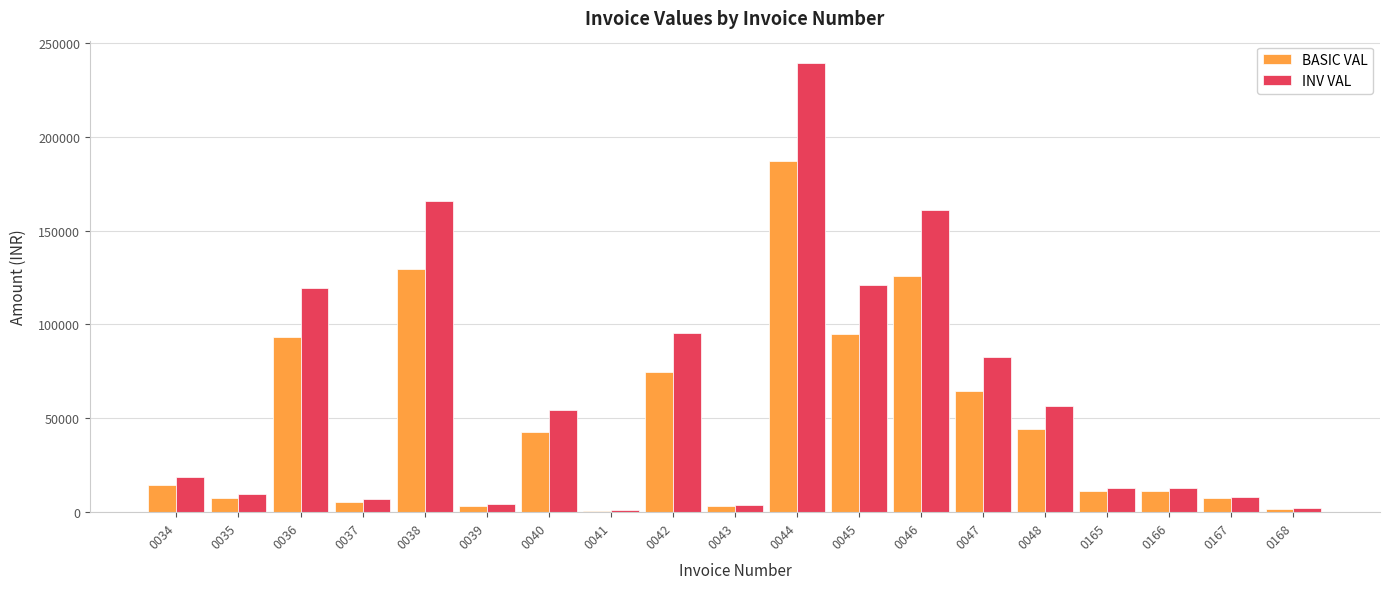

What is the spread (max minus min) of values at 0044?

52331.7